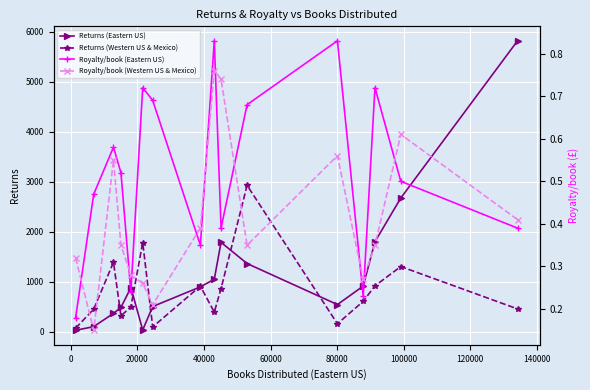

What is the minimum value for Royalty/book (Eastern US)?

0.2